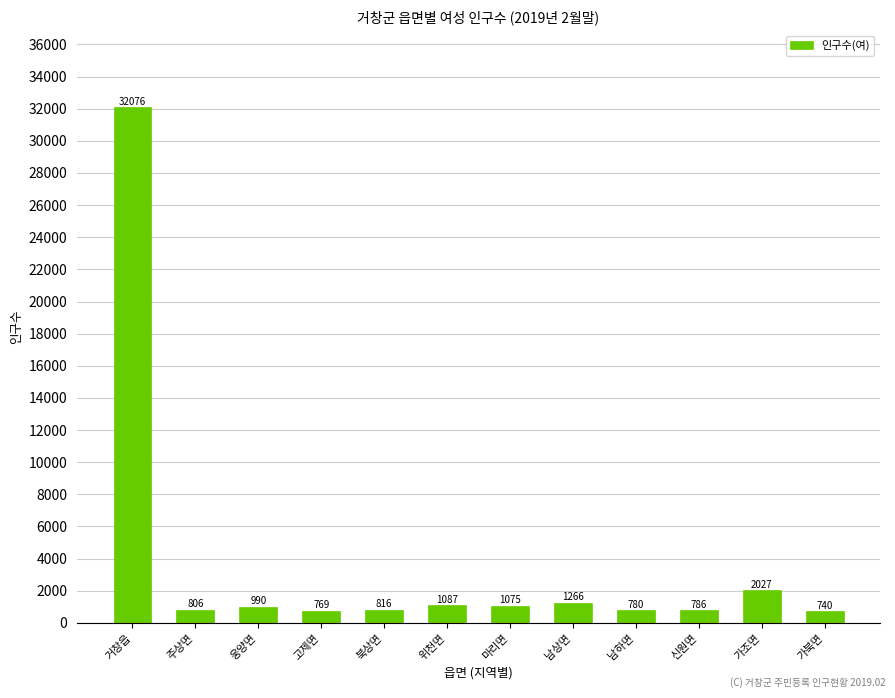

The value at 신원면 is 786. True or false?

True